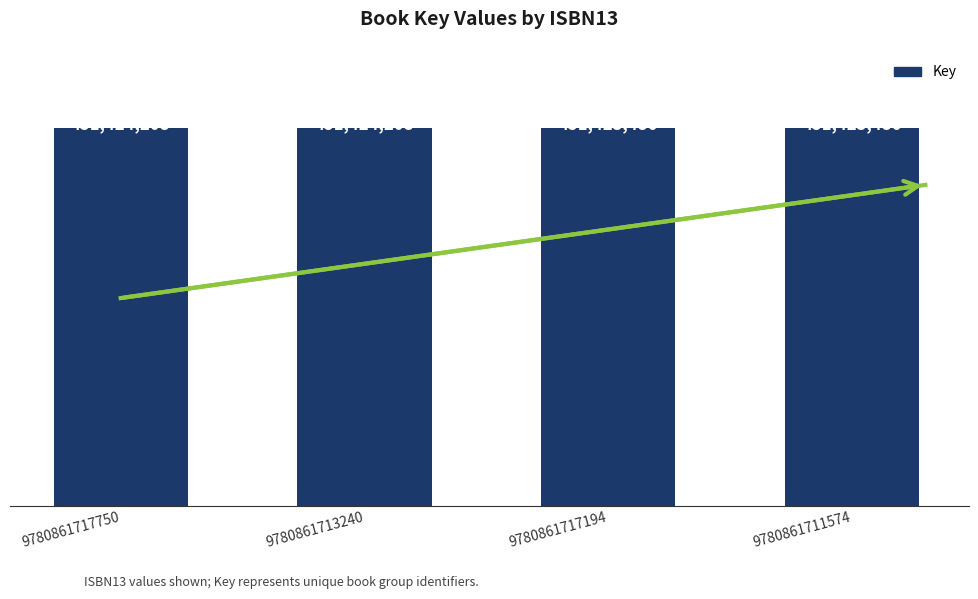

How many data points are less than 451424208?

2